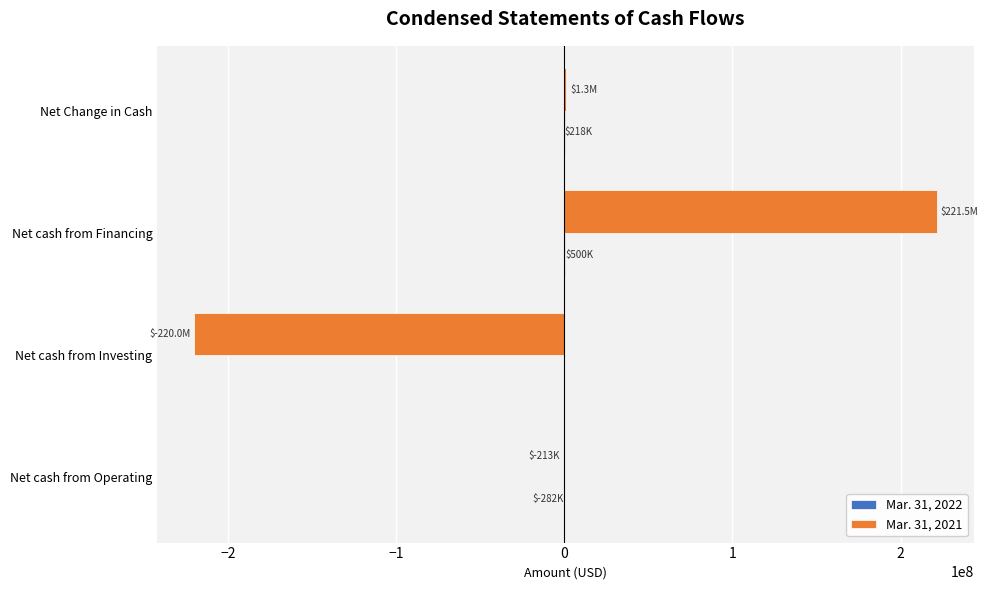

Which label corresponds to the largest value in the chart?

Net cash from Financing